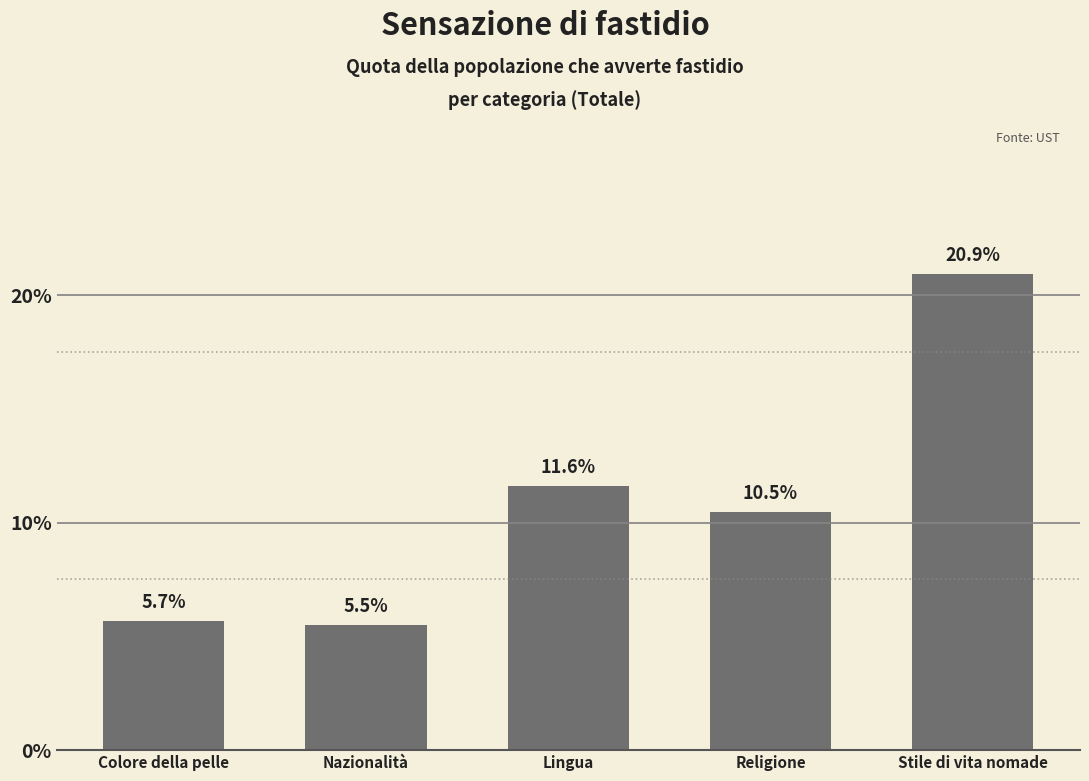

Reading left to right, list all the values displayed in this chart.

5.7	5.5	11.6	10.5	20.9